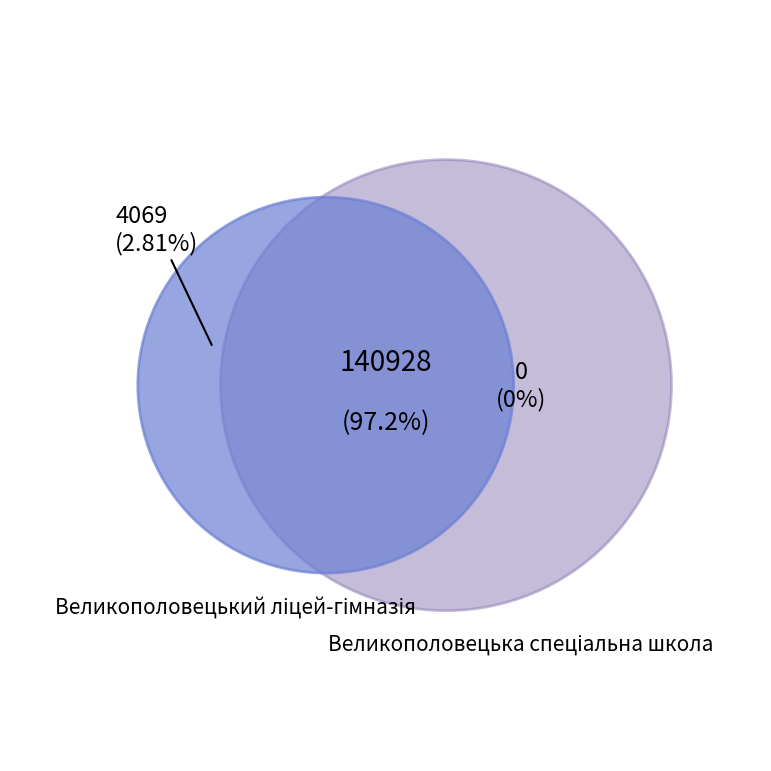

How many segments does this pie chart have?

2